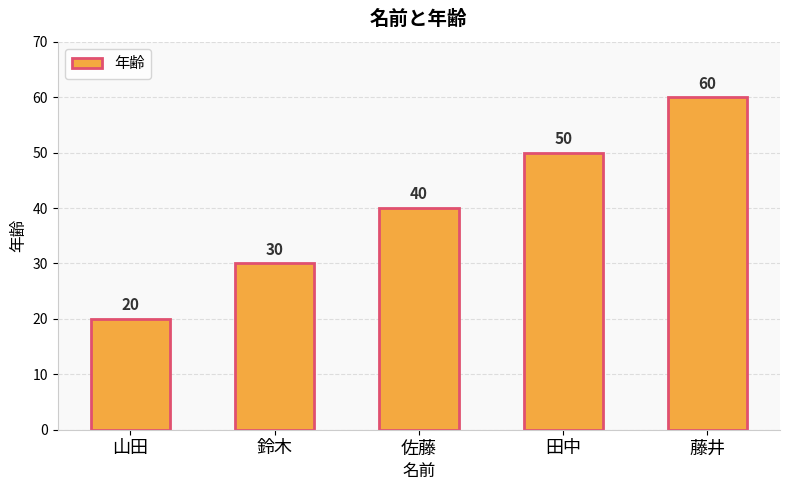

What is the sum of the values at 田中 and 藤井?

110